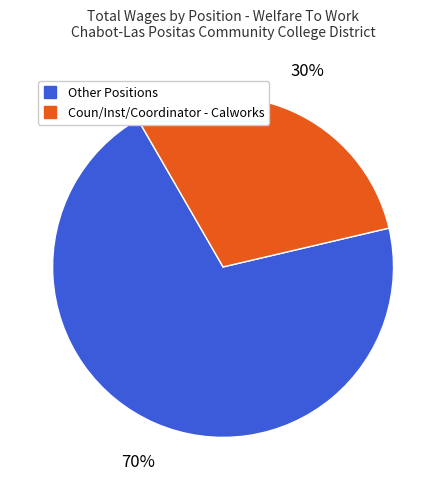

How many segments does this pie chart have?

2